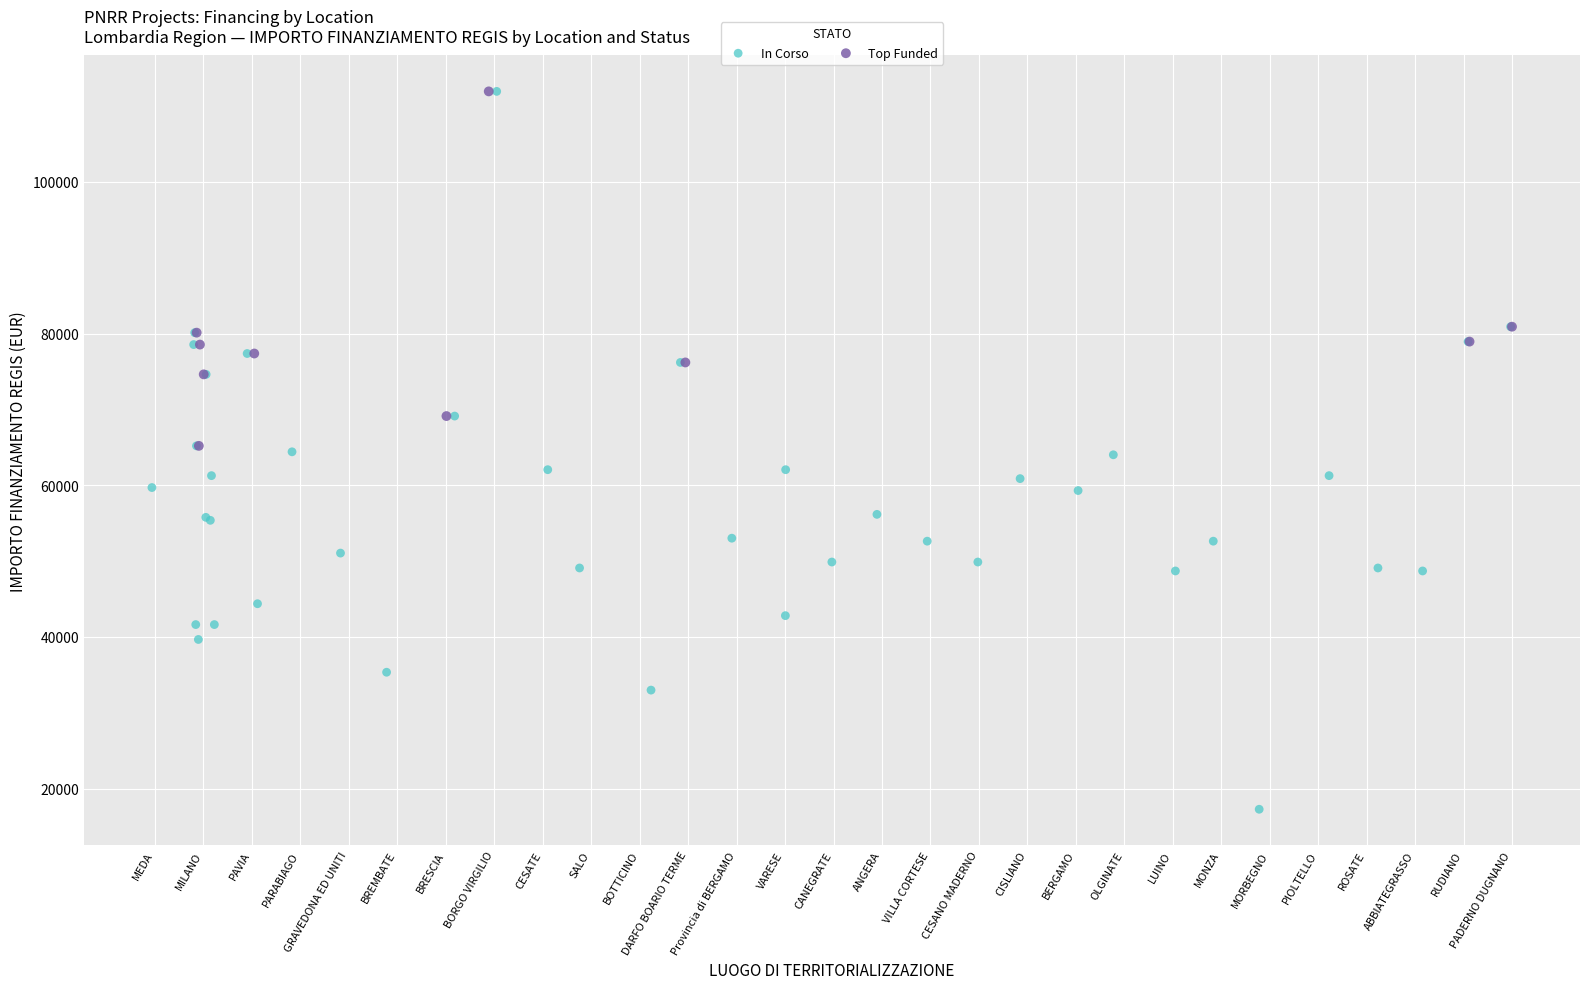

Which series contains the lowest Y value?

In Corso